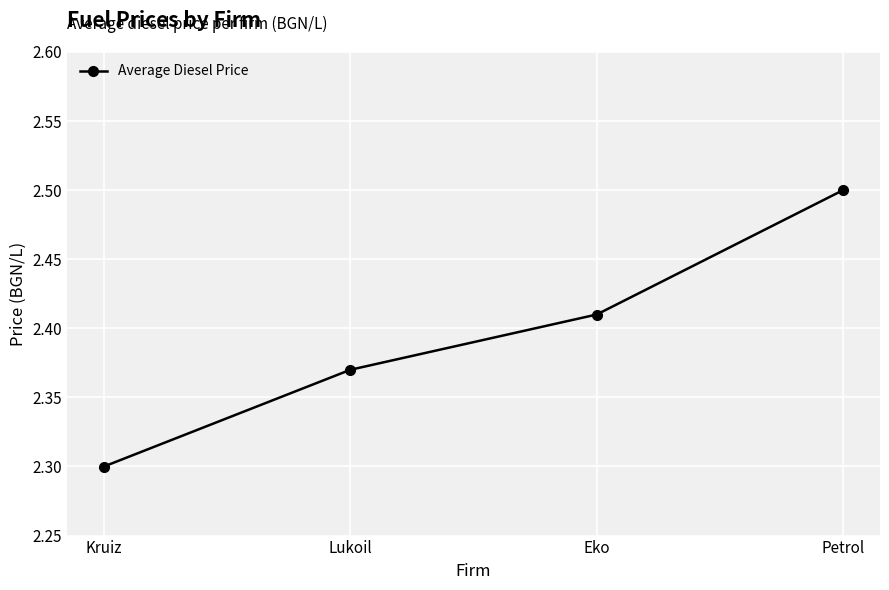

What is the minimum value shown in the chart?

2.3